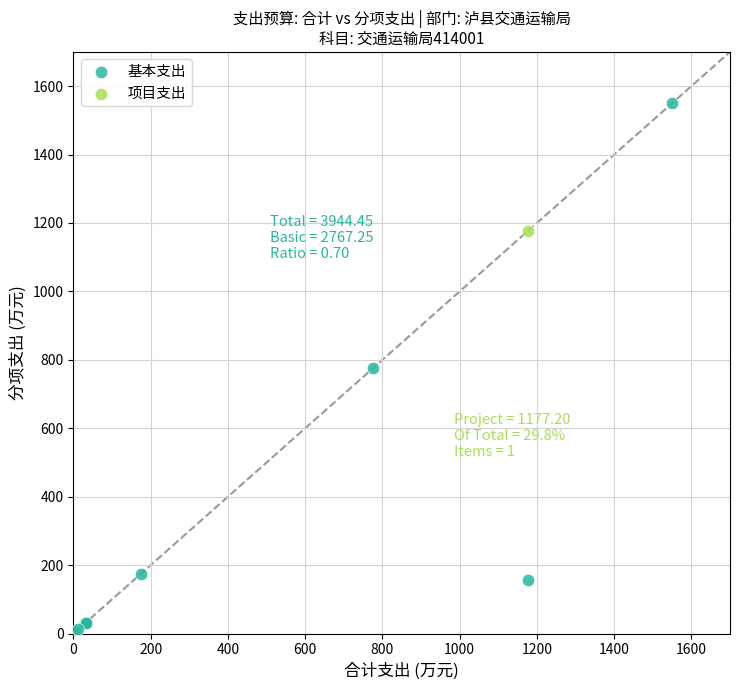

What are all the series names shown in the legend?

基本支出, 项目支出